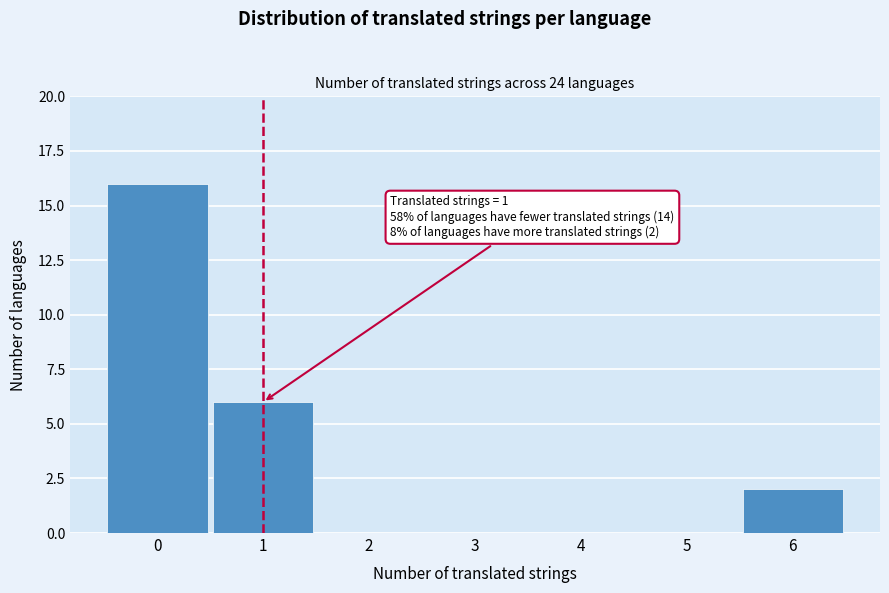

Which range on the x-axis has the tallest bar?

-0.5 to 0.5